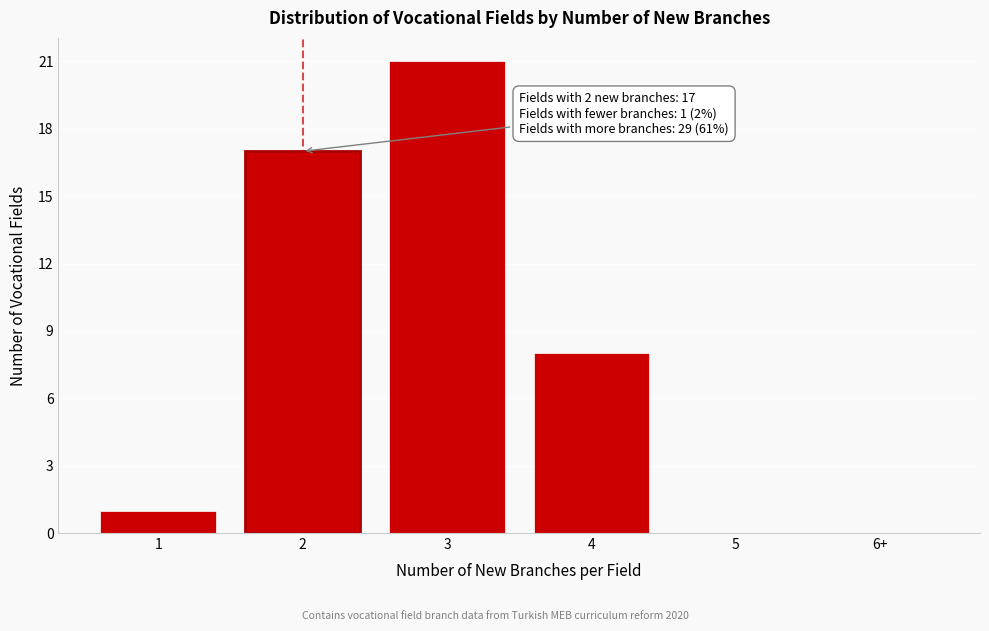

Reading left to right, transcribe all the data shown in this chart.

1=1	2=17	3=21	4=8	5=0	6+=0